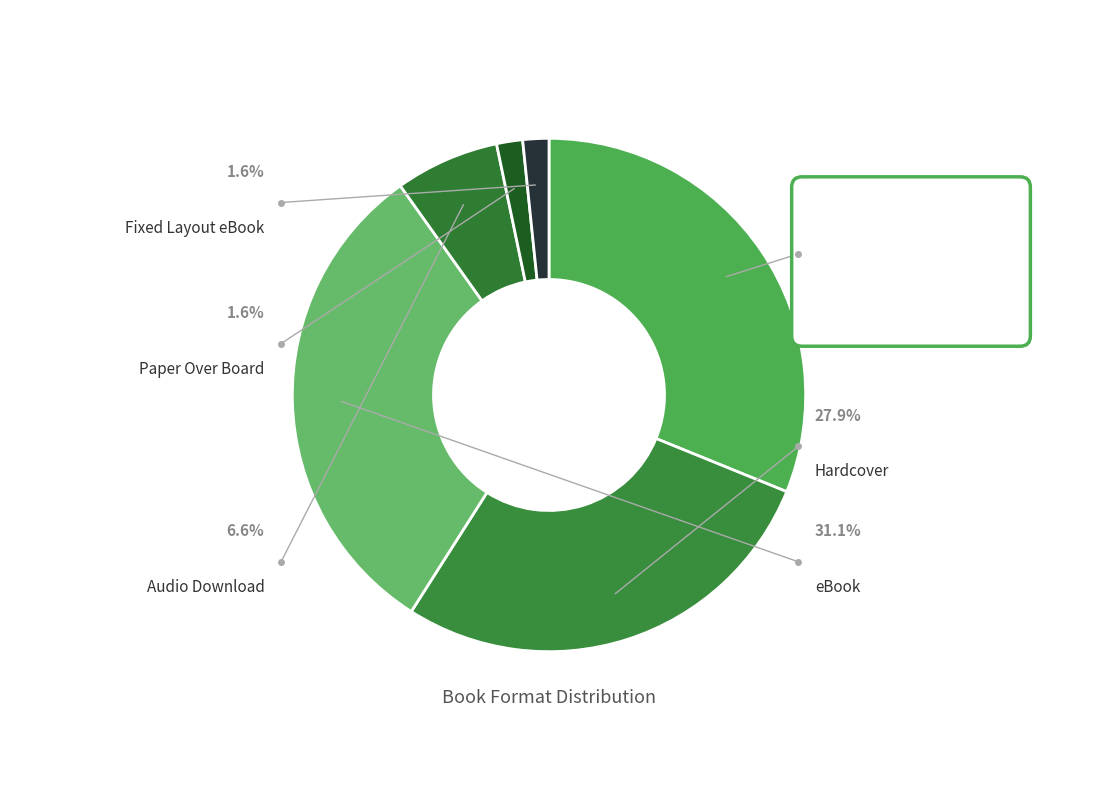

To the nearest percent, what percentage of the pie is Fixed Layout eBook?

2%